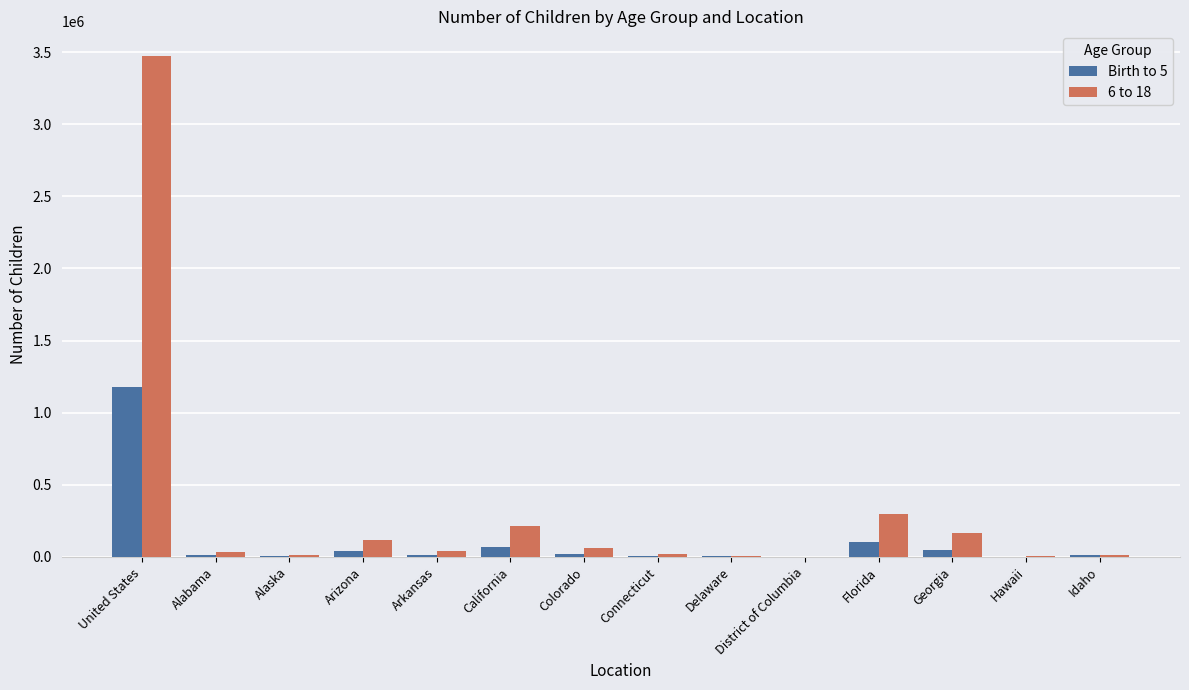

How many groups of bars are there?

14